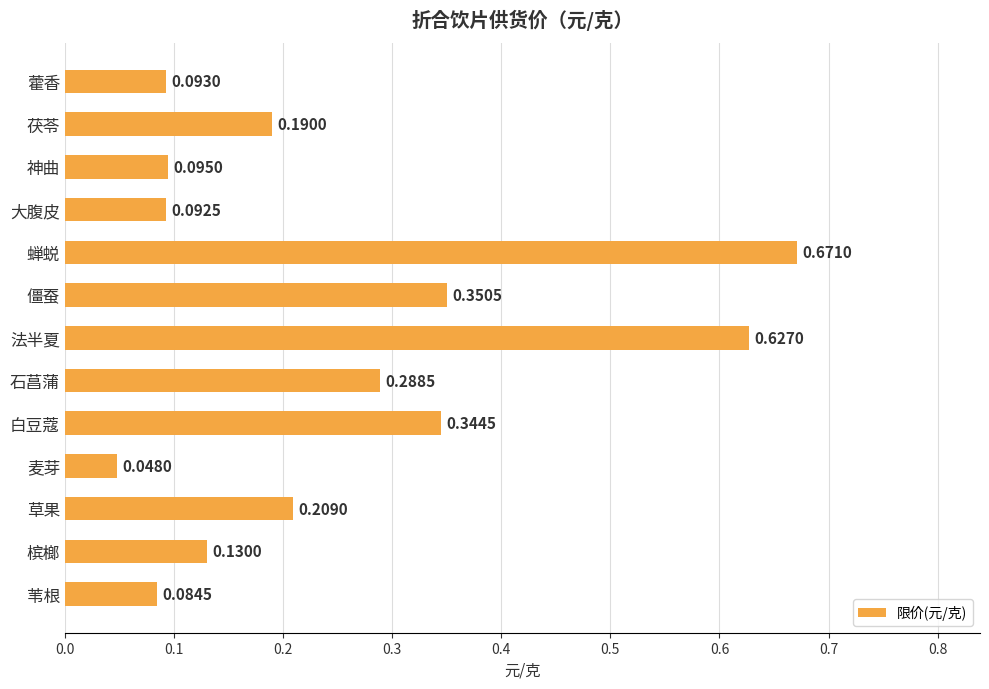

Does the chart contain any negative values?

No